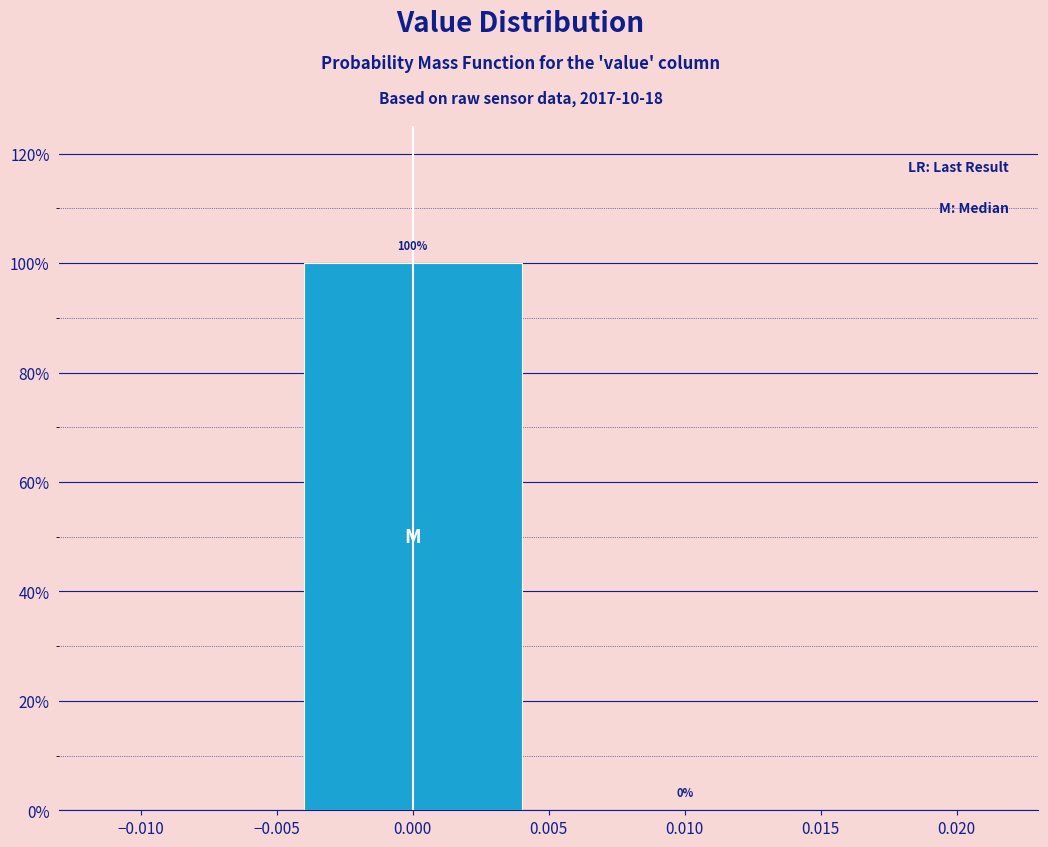

Reading left to right, transcribe this chart: for each bar, give the range it covers on the x-axis and its height.

-0.005 to 0.005: 100
0.005 to 0.015: 0